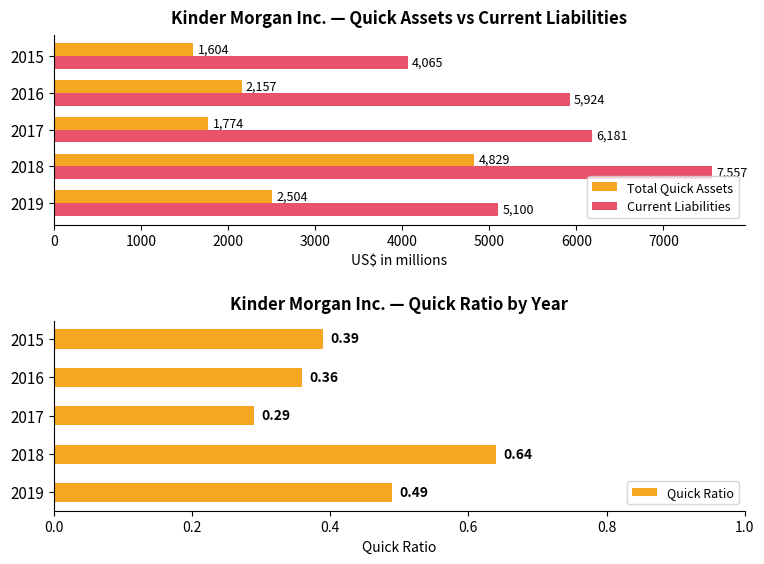

At 0, list the series in order from largest to smallest.

Current Liabilities, Total Quick Assets, Quick Ratio